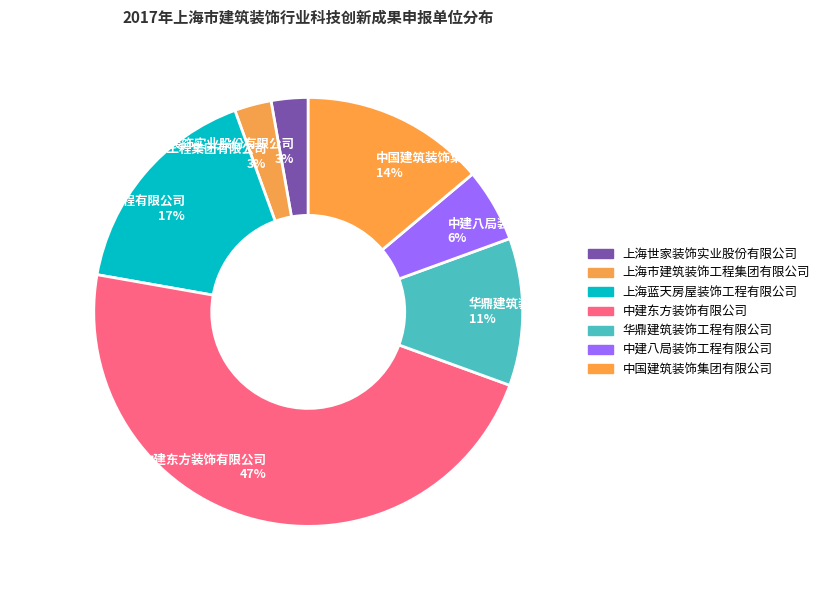

Which has a higher value, 中国建筑装饰集团有限公司 or 中建八局装饰工程有限公司?

中国建筑装饰集团有限公司